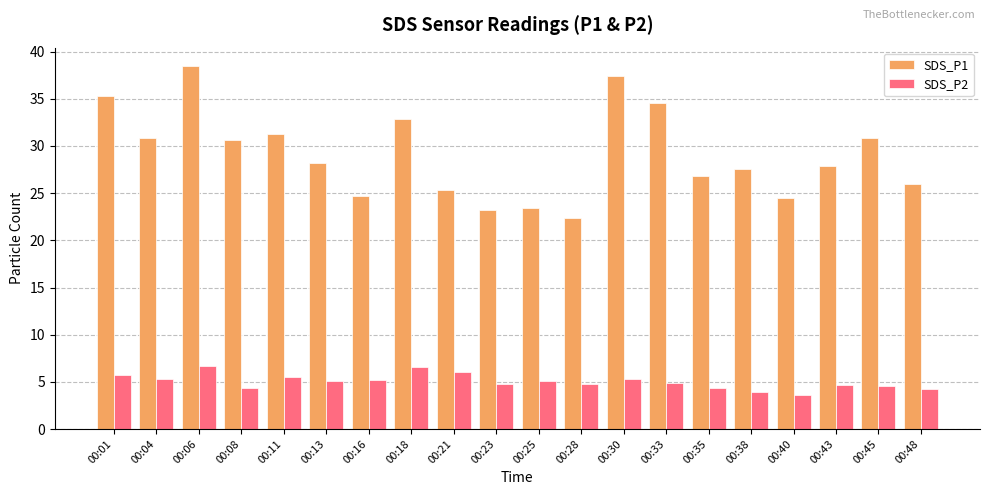

How many bars are there in total?

40